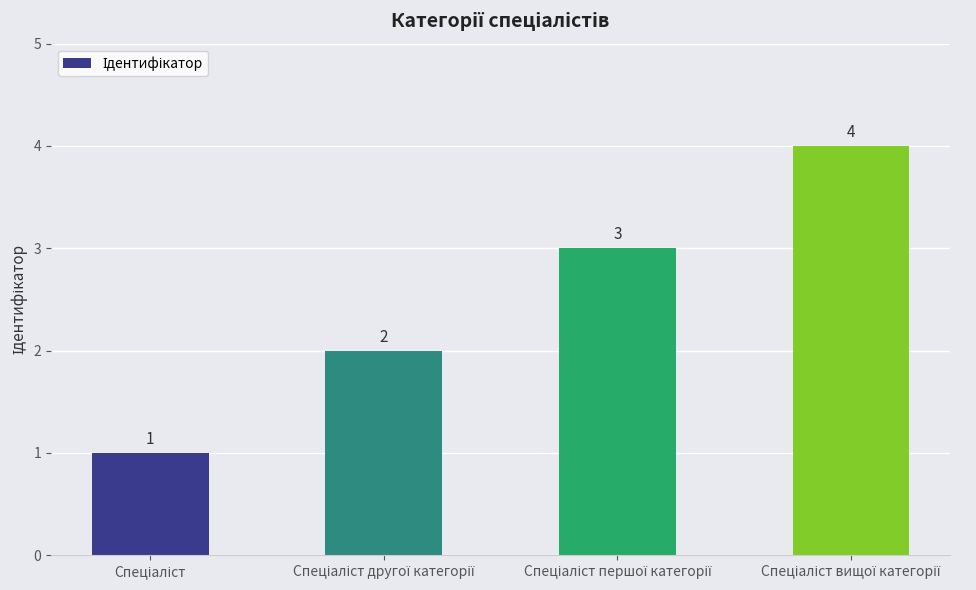

Reading left to right, extract all data points from this chart.

1	2	3	4